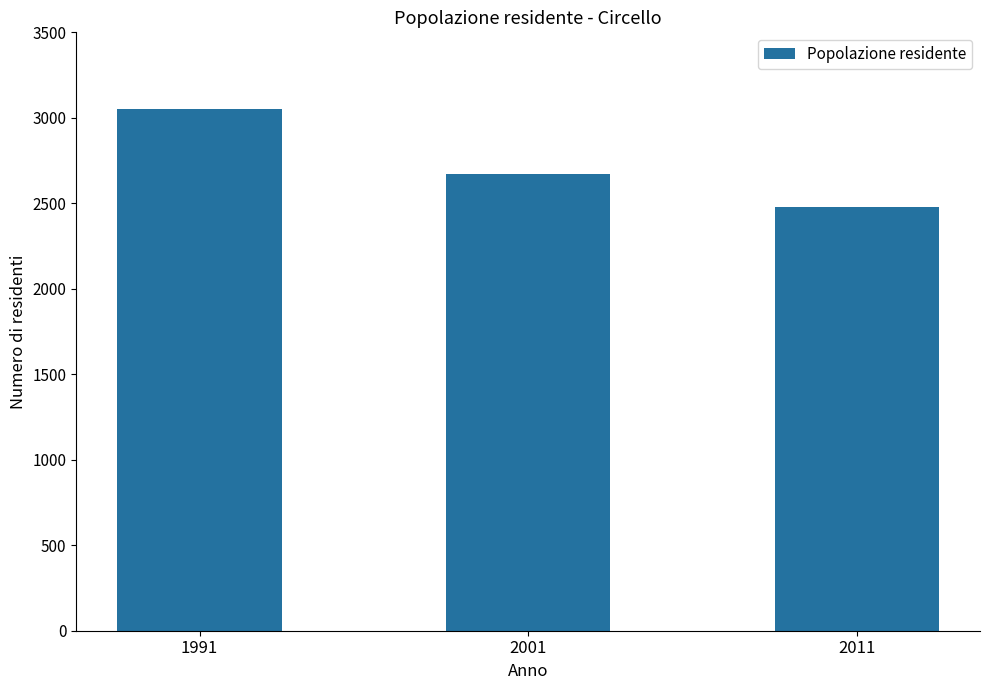

What is the difference between the values at 2001 and 1991?

380